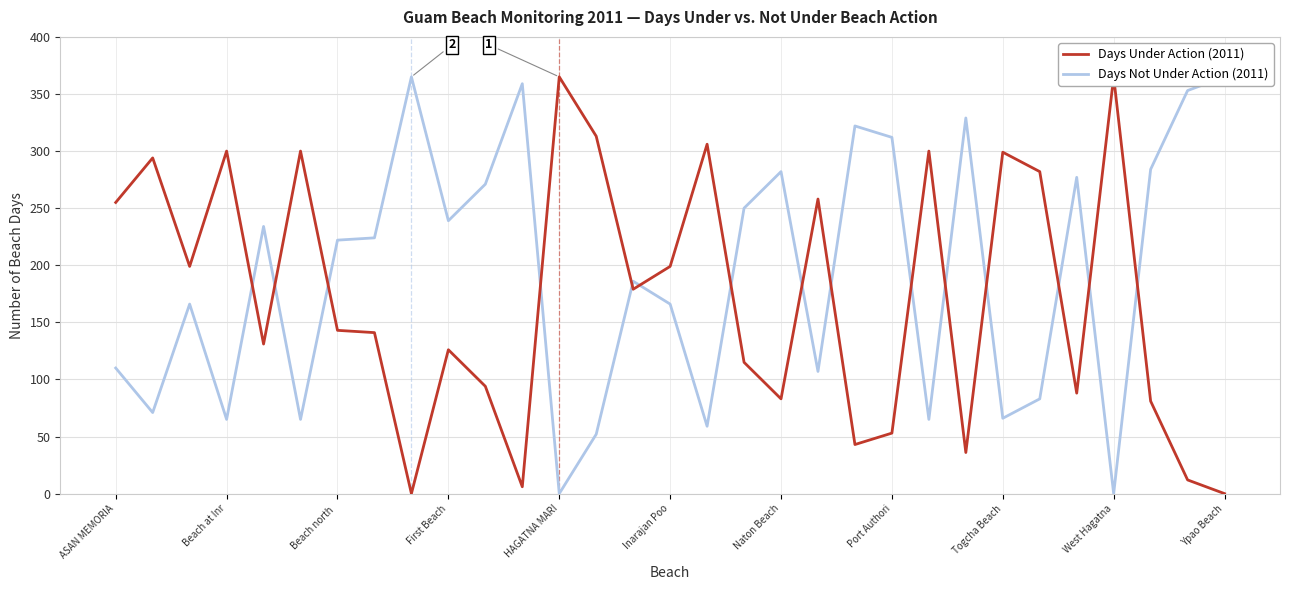

True or false: Days Under Action and Days Not Under Action cross at least once.

True